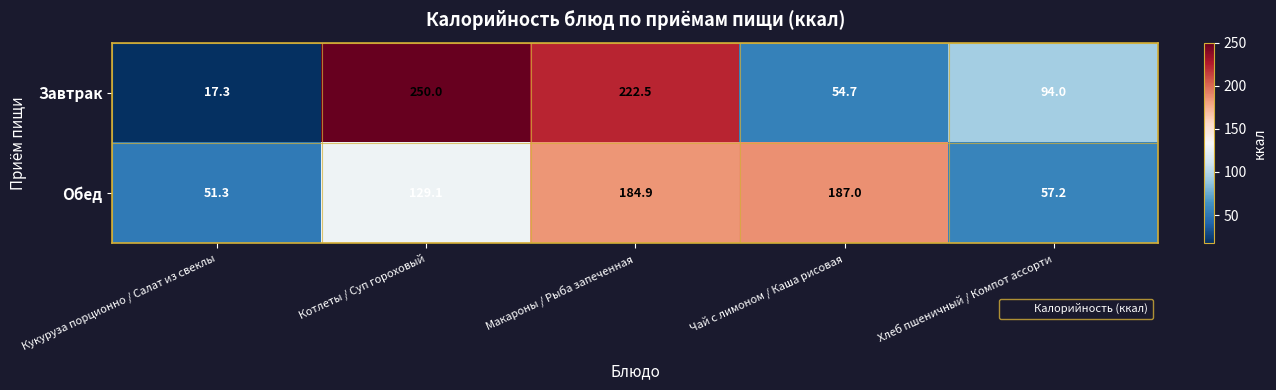

At which label does Обед reach its peak?

Чай с лимоном / Каша рисовая